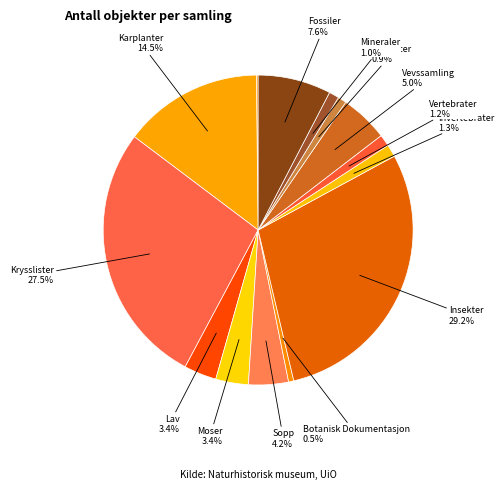

Is there any slice that represents more than half of the pie?

No